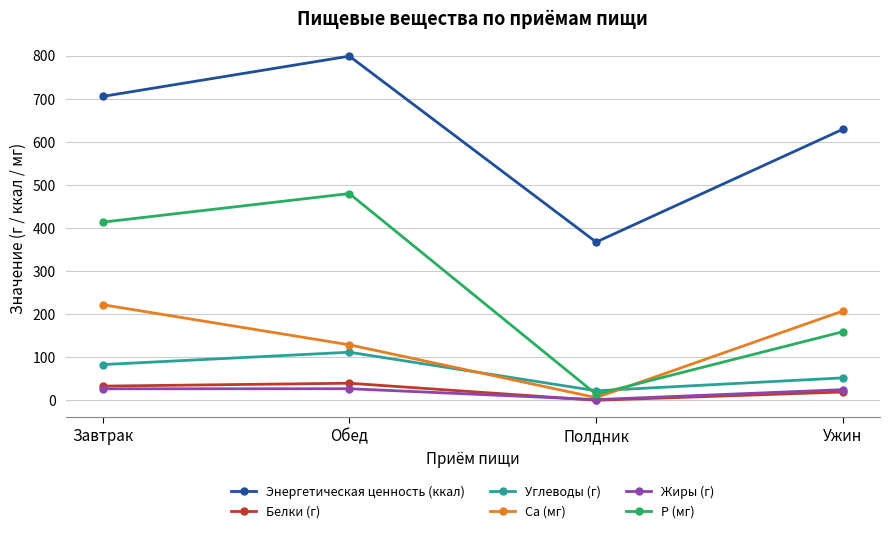

True or false: Ca (мг) has more than 1 points higher than both neighbors.

False